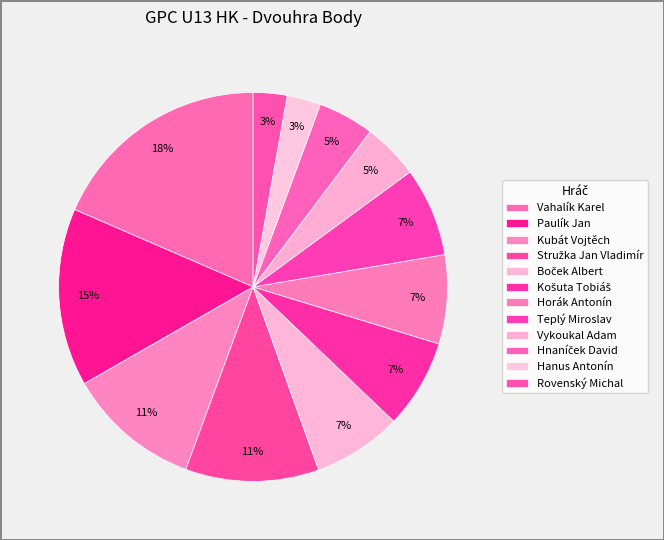

What is the change in value from Kubát Vojtěch to Hanus Antonín?

-112